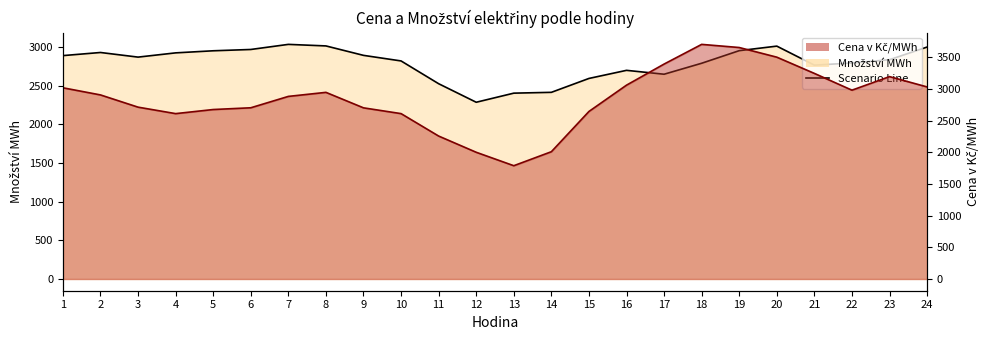

At which category is the sum across all series the highest?

19